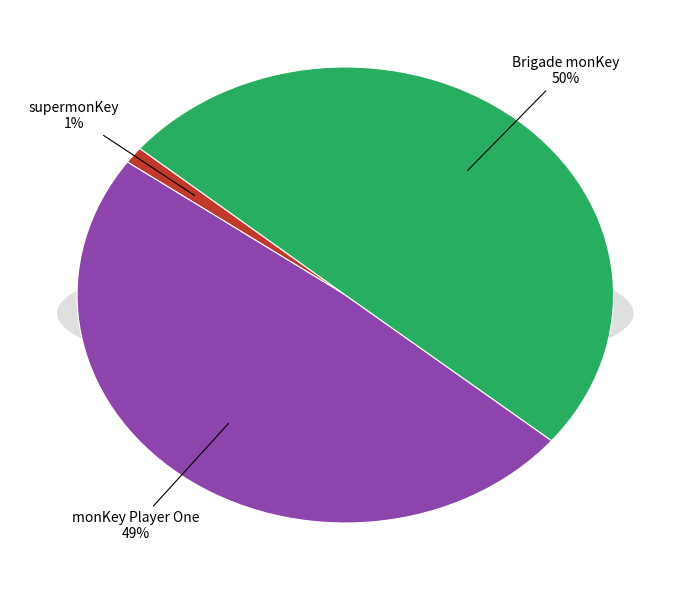

The monKey Player One slice represents 39% of the pie. True or false?

False